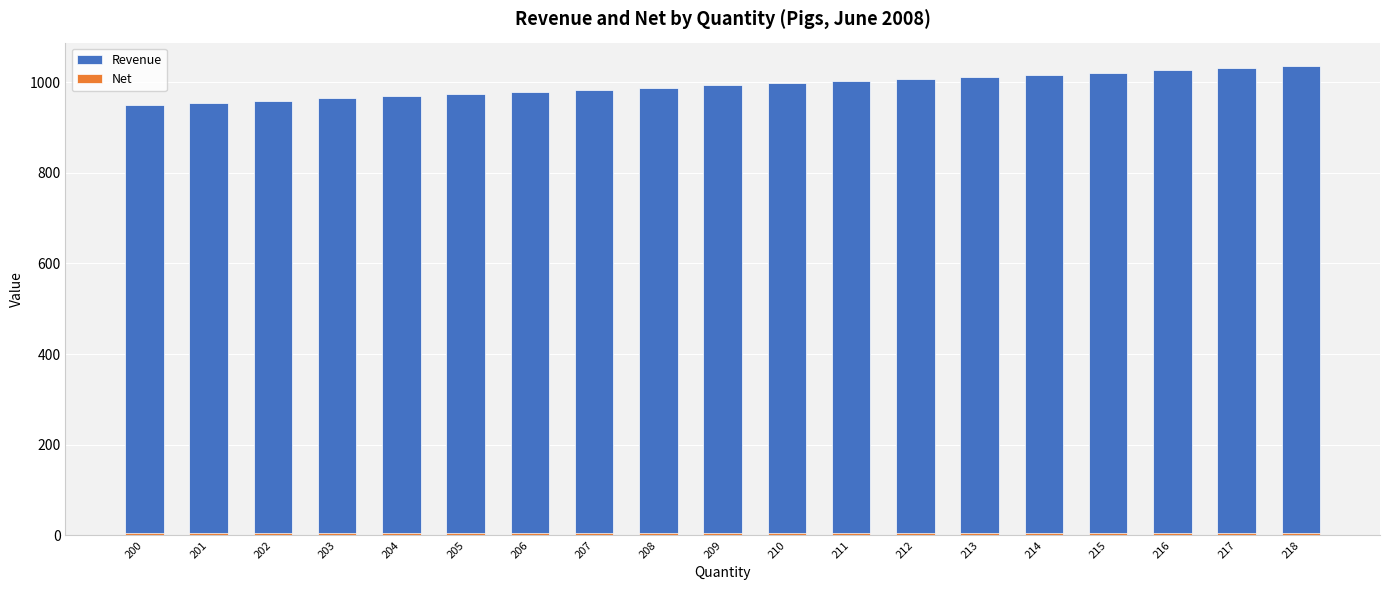

Rank the series by their average value, from highest to lowest.

Revenue, Net